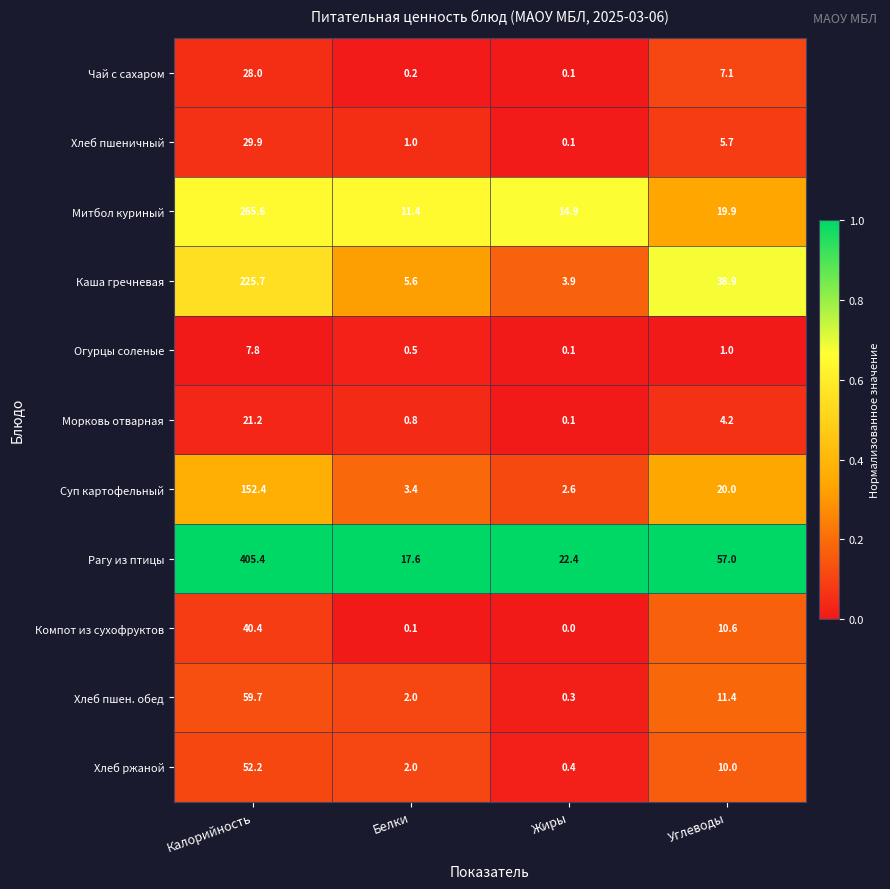

Which series has the largest range (max minus min)?

Рагу из птицы